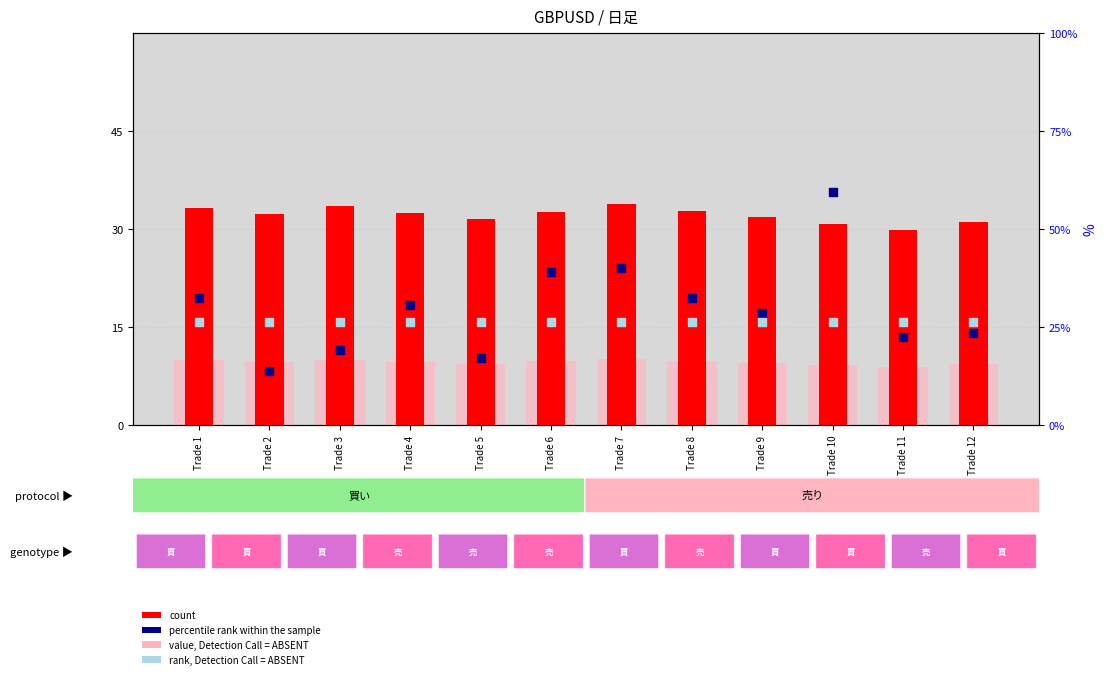

Which series has the largest total across all categories?

count